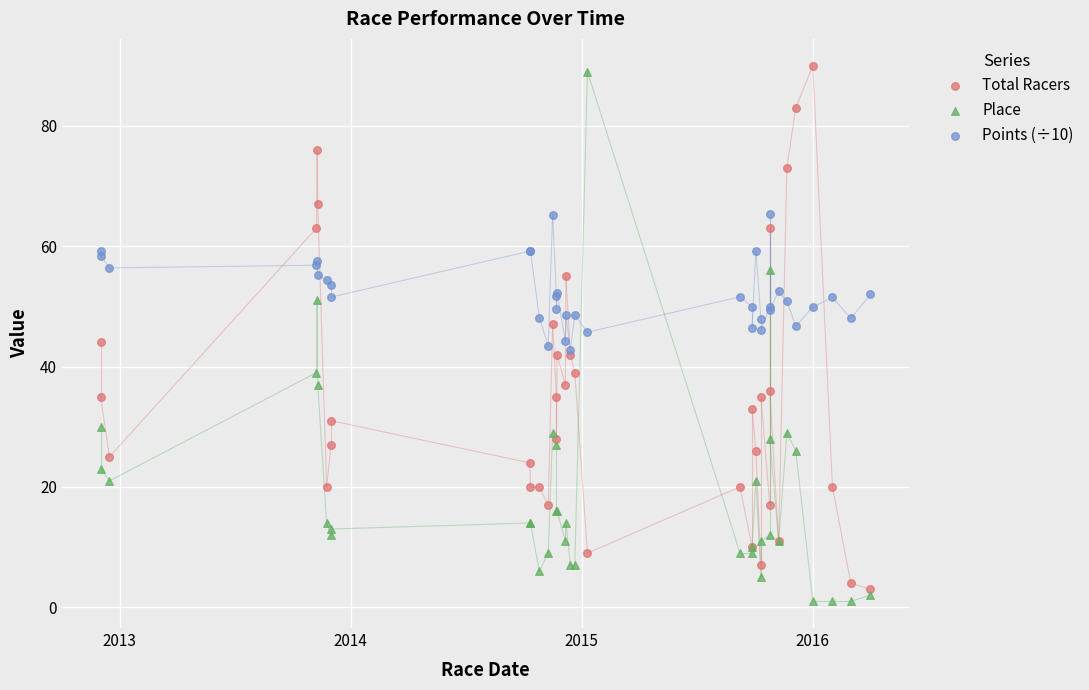

What are all the series names shown in the legend?

Total Racers, Place, Points (÷10)